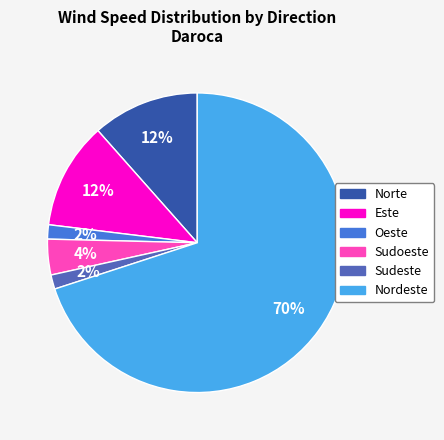

To the nearest percent, what is the average slice percentage?

17%